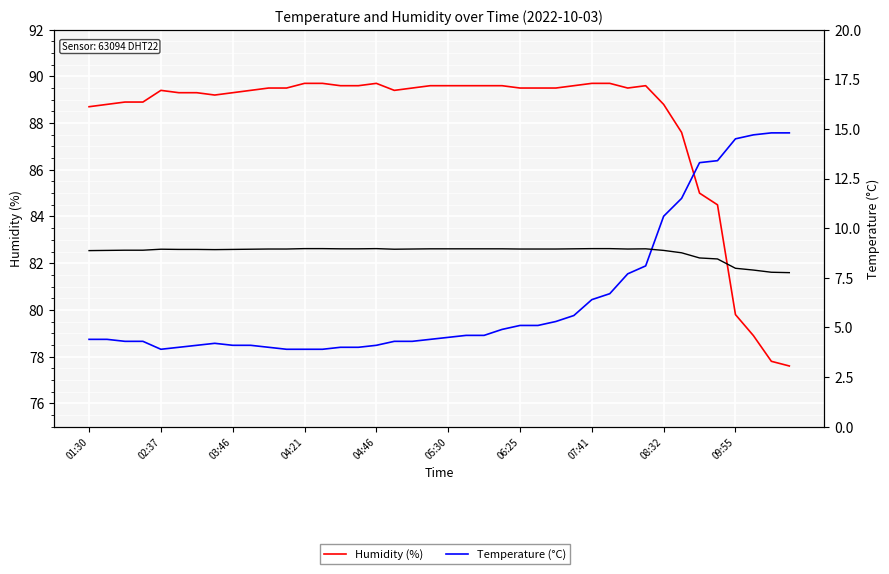

The Humidity (%) series shows 147.7 at 27. True or false?

False